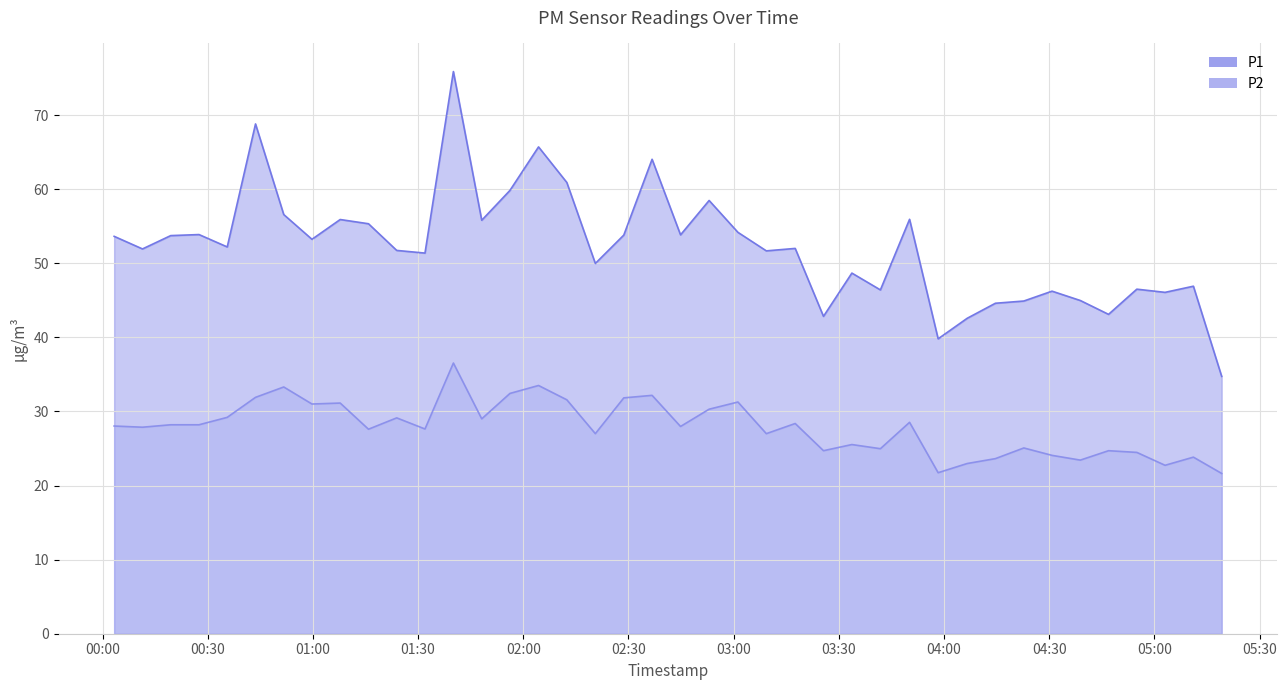

What is the sum of all P2 values?

1114.1